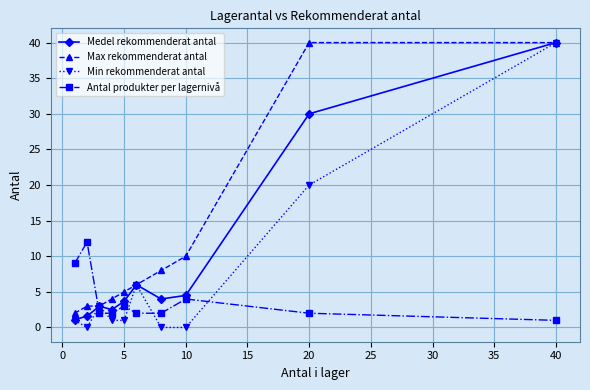

What is the maximum value for Min rekommenderat antal?

40.0